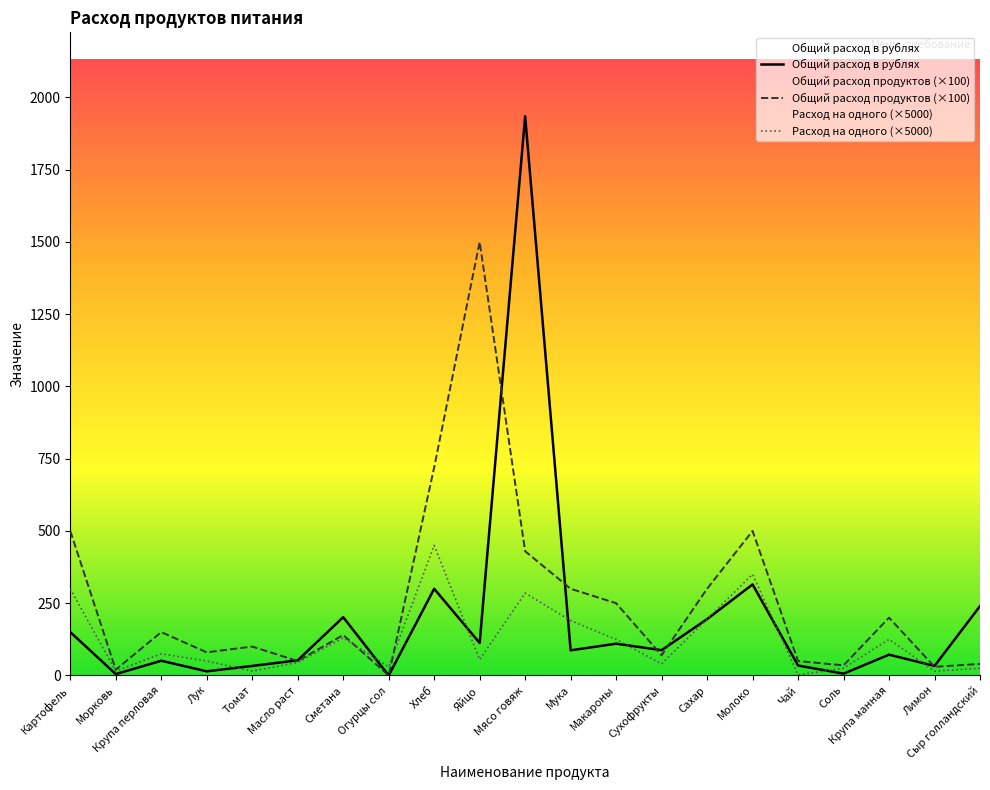

What is the value of the Расход на одного (×5000) point at the 12th from the left?

190.0